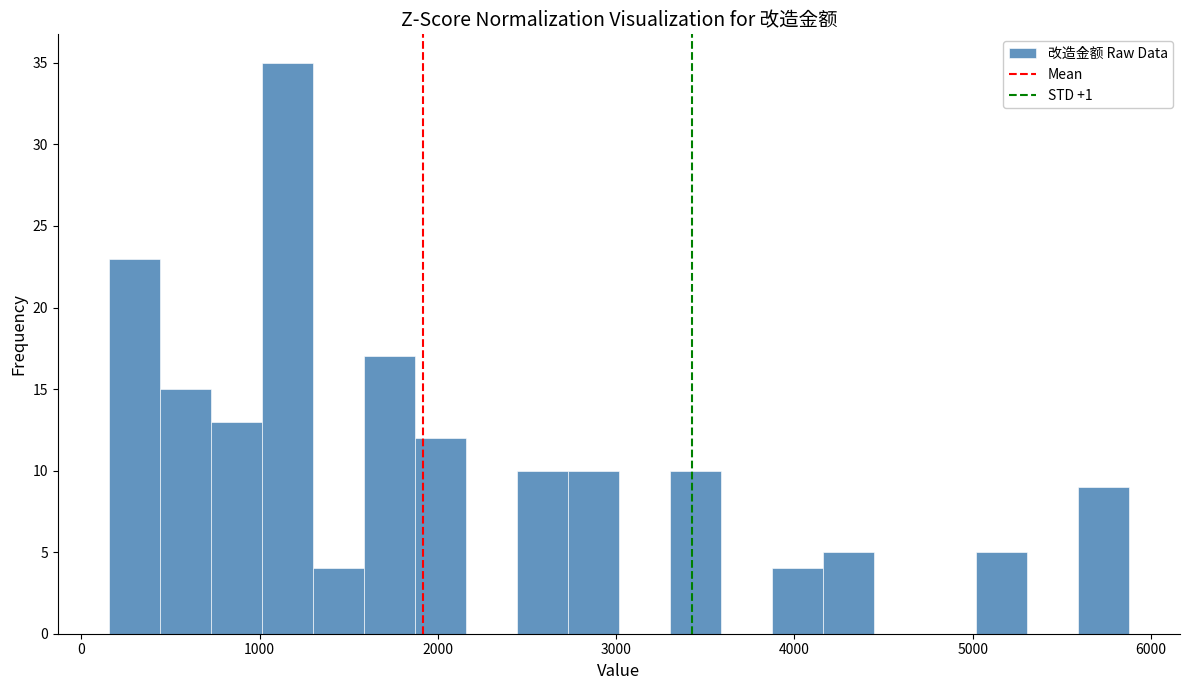

Read against the x-axis, roughly where is the centre of the tallest bar?

1200